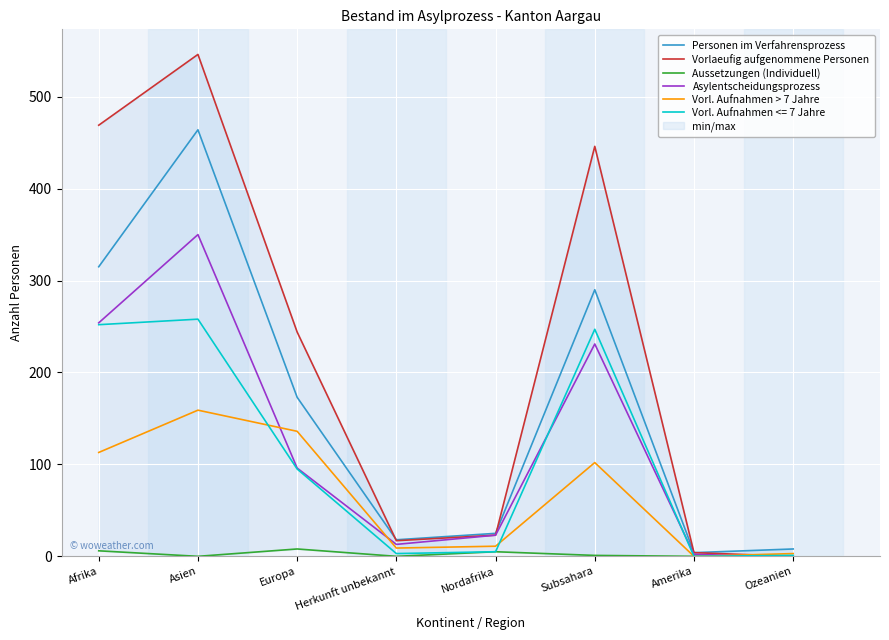

Reading left to right, what are all the values shown in this chart?

Personen im Verfahrensprozess: Afrika=315	Asien=464	Europa=173	Herkunft unbekannt=18	Nordafrika=25	Subsahara=290	Amerika=4	Ozeanien=8
Vorlaeufig aufgenommene Personen: Afrika=469	Asien=546	Europa=244	Herkunft unbekannt=17	Nordafrika=23	Subsahara=446	Amerika=4	Ozeanien=0
Aussetzungen (Individuell): Afrika=6	Asien=0	Europa=8	Herkunft unbekannt=0	Nordafrika=5	Subsahara=1	Amerika=0	Ozeanien=0
Asylentscheidungsprozess: Afrika=254	Asien=350	Europa=96	Herkunft unbekannt=13	Nordafrika=23	Subsahara=231	Amerika=2	Ozeanien=0
Vorl. Aufnahmen > 7 Jahre: Afrika=113	Asien=159	Europa=136	Herkunft unbekannt=9	Nordafrika=11	Subsahara=102	Amerika=0	Ozeanien=3